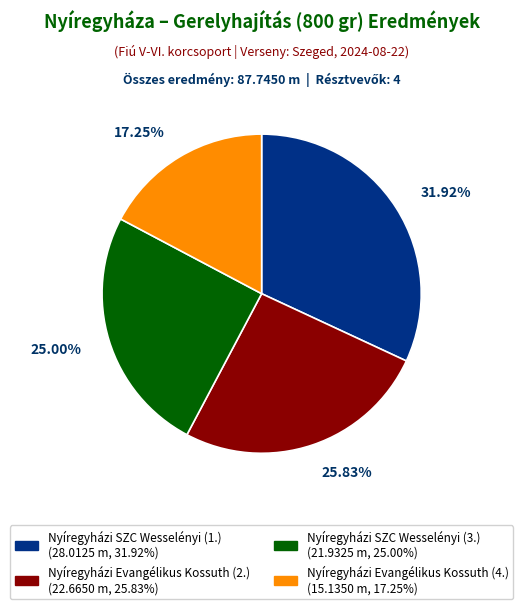

Combined, do Nyíregyházi SZC Wesselényi (1.) and Nyíregyházi SZC Wesselényi (3.) account for over 50%?

Yes